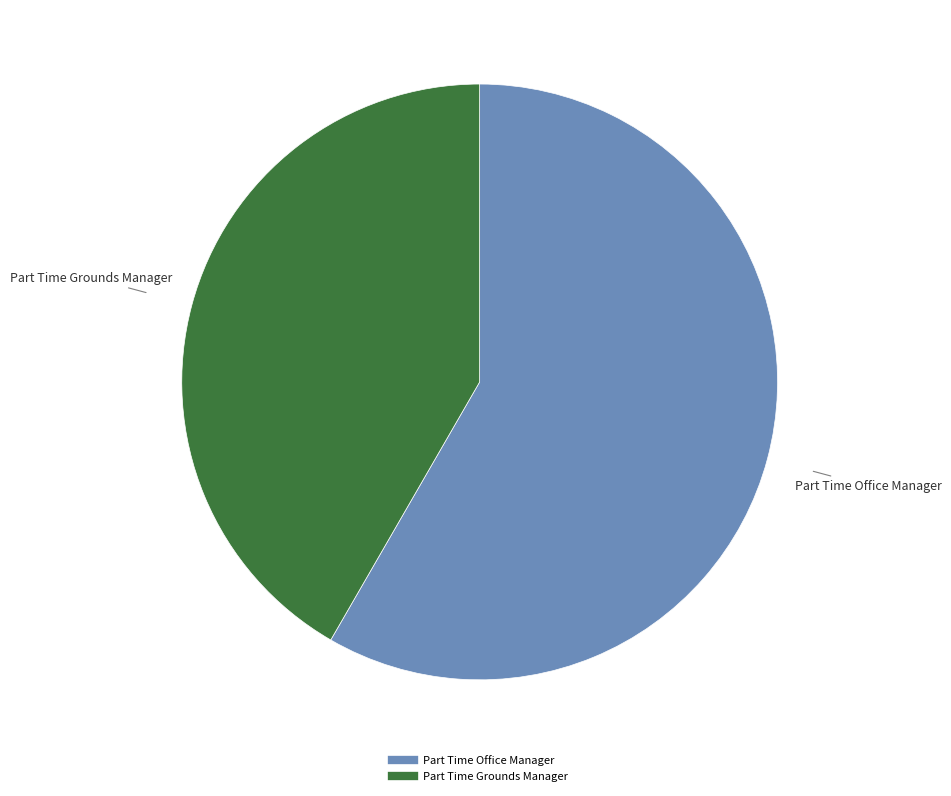

Combined, do Part Time Grounds Manager and Part Time Office Manager account for over 50%?

Yes